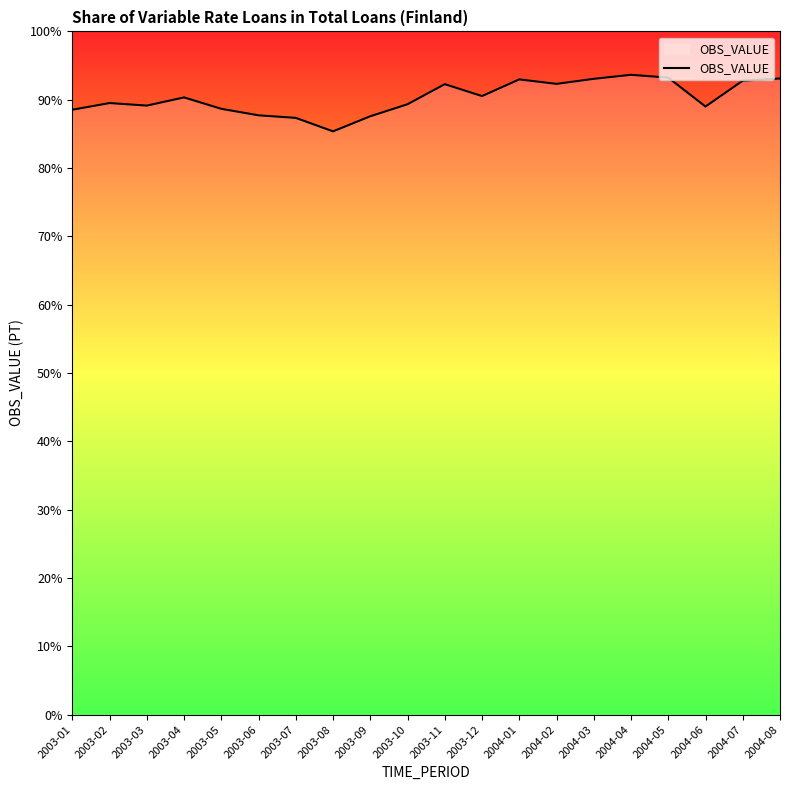

Approximately how many times larger is the value at 2004-03 compared to 2004-05?

1.0